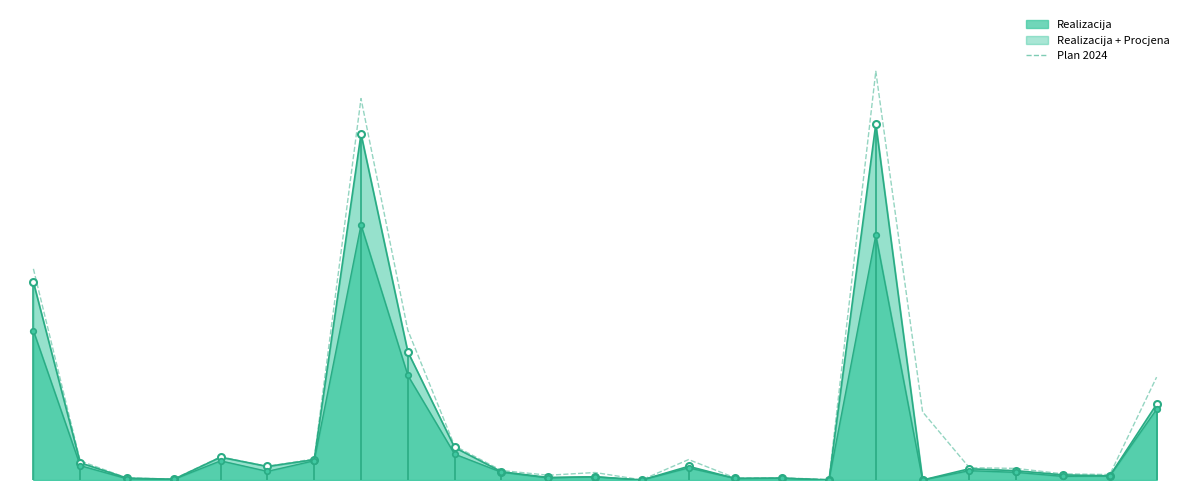

The chart shows a value of 986178 at 18. True or false?

False